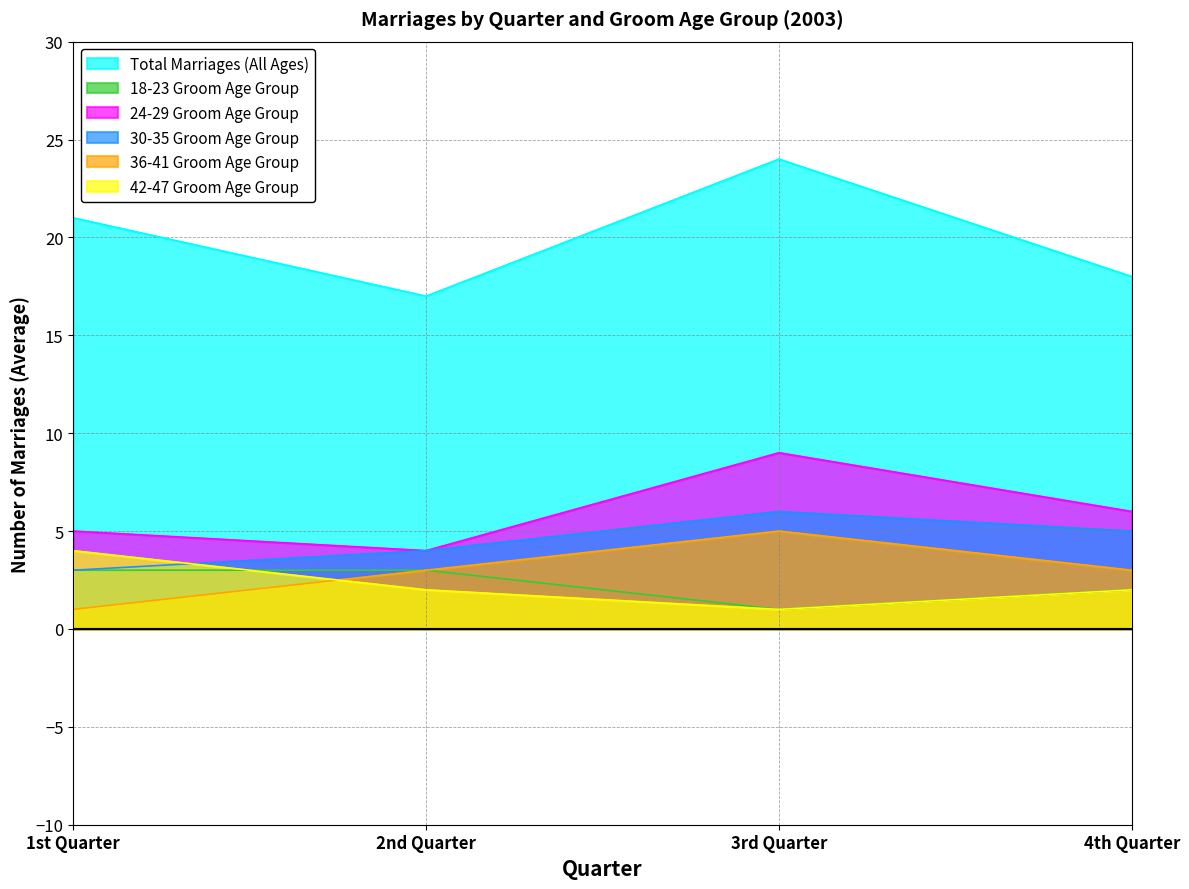

At which category does 18-23 Groom Age Group reach its first local valley?

3rd Quarter